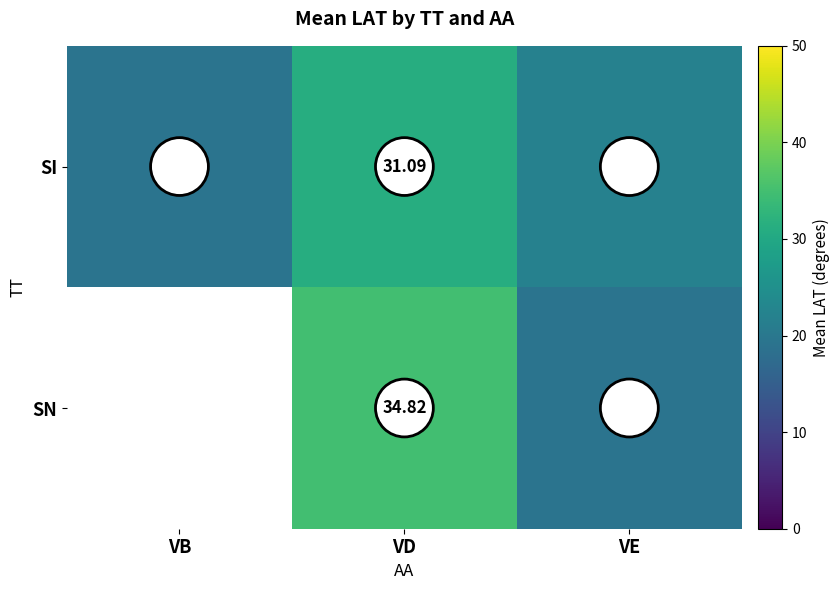

Is it true that SI equals 4.3 at VB?

False